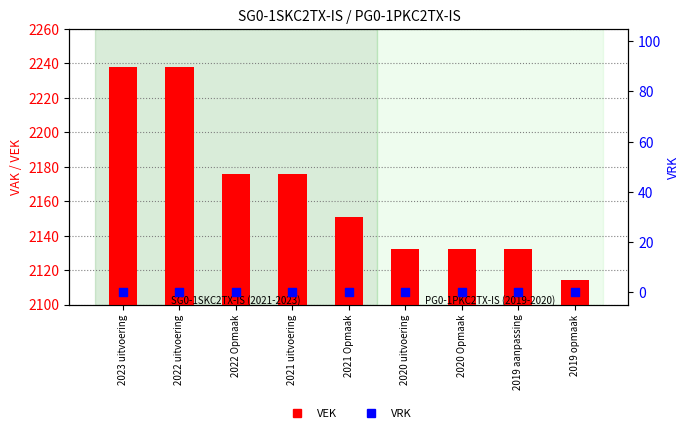

At which category is the sum across all series the highest?

2023 uitvoering